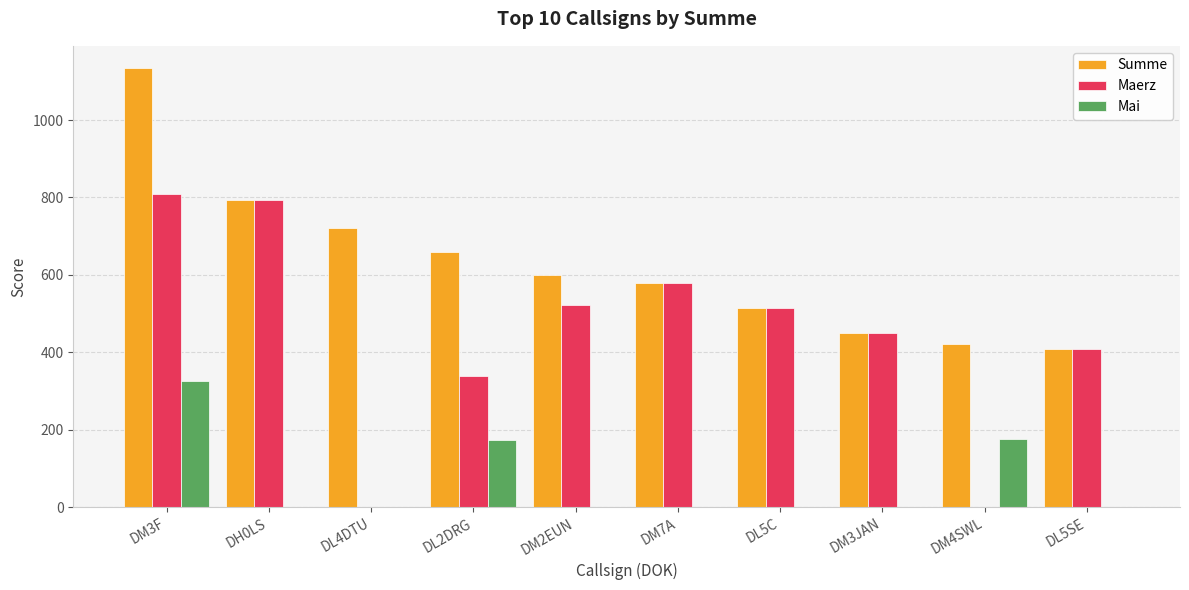

What is the difference between the Summe values at DM4SWL and DL5C?

93.2